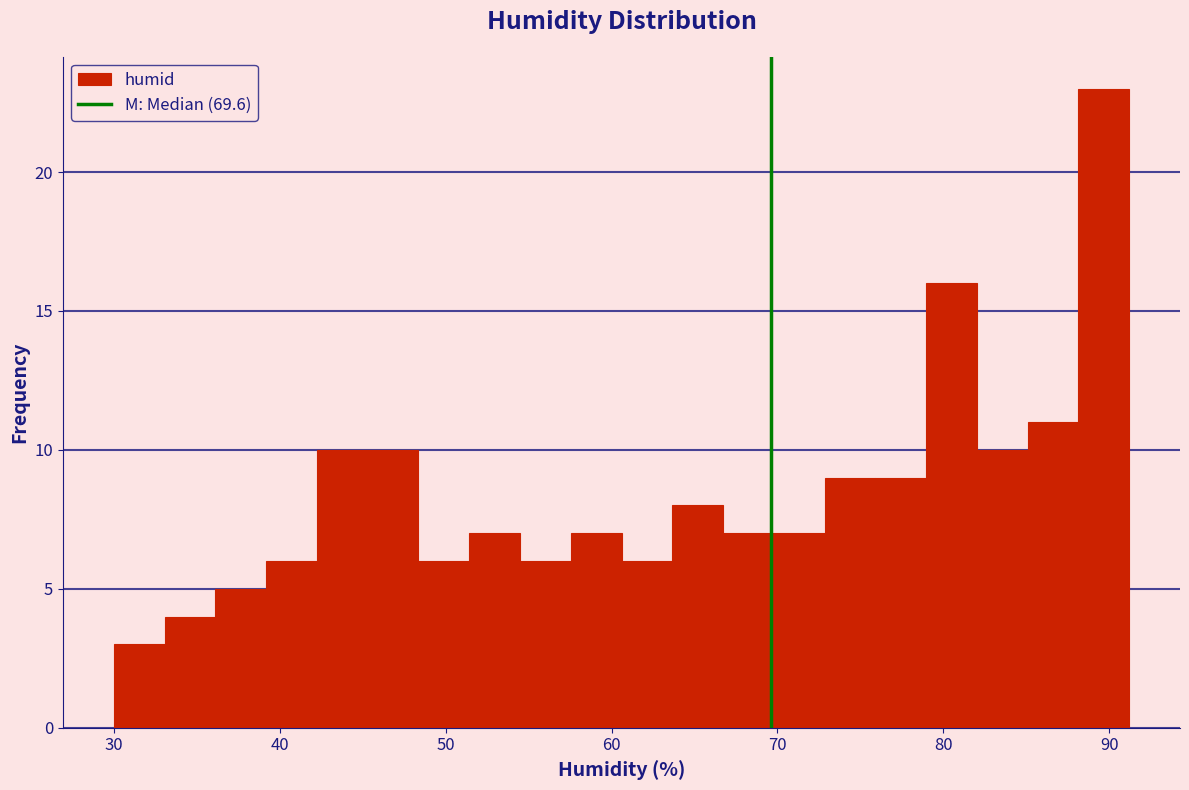

Read against the x-axis, roughly where is the centre of the tallest bar?

90